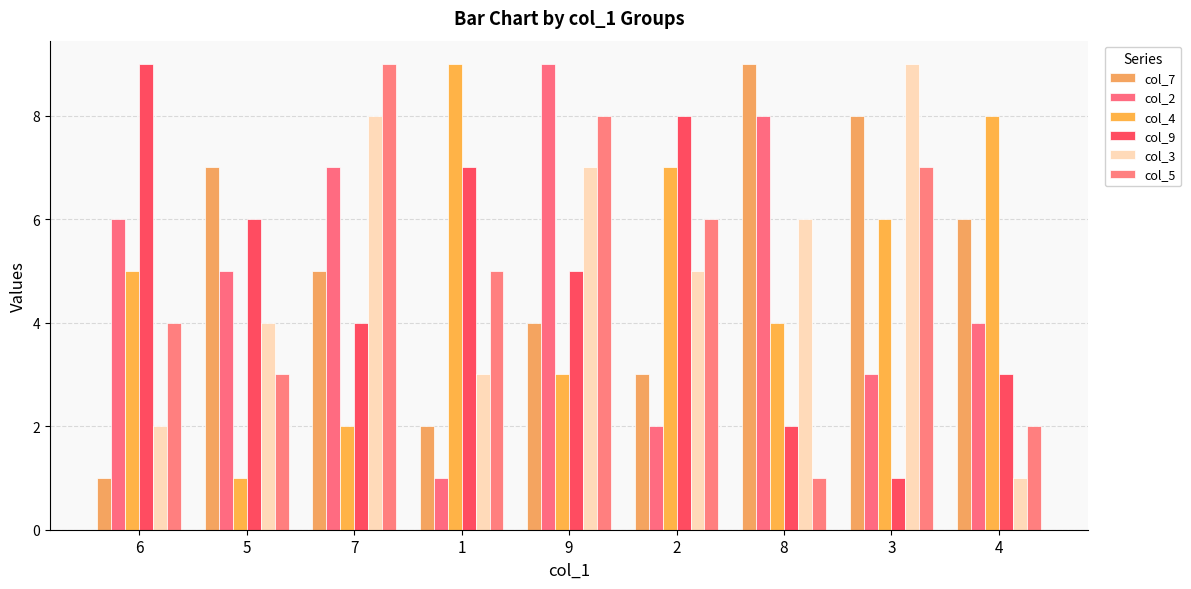

What are all the series names shown in the legend?

col_7, col_2, col_4, col_9, col_3, col_5